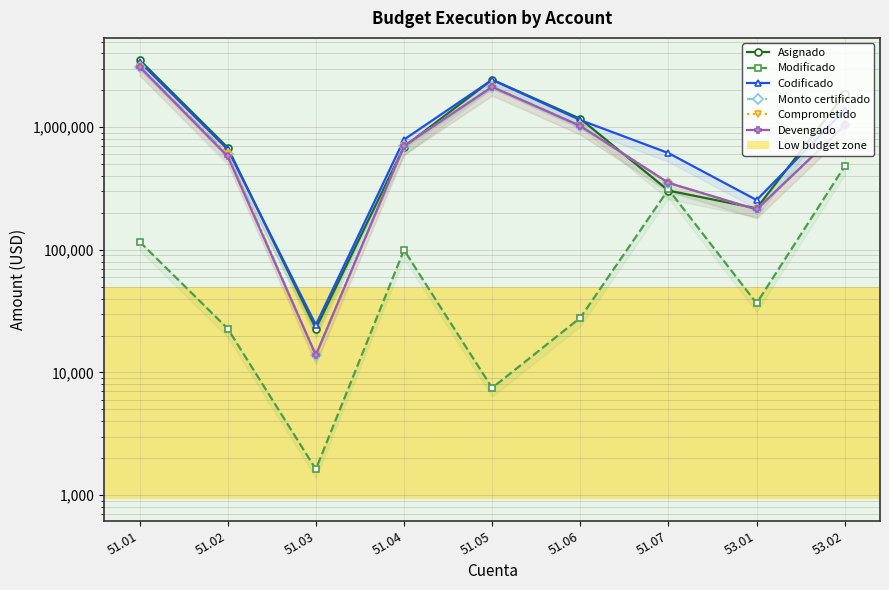

Rank the categories by Asignado value from lowest to highest.

51.03, 53.01, 51.07, 51.02, 51.04, 51.06, 53.02, 51.05, 51.01